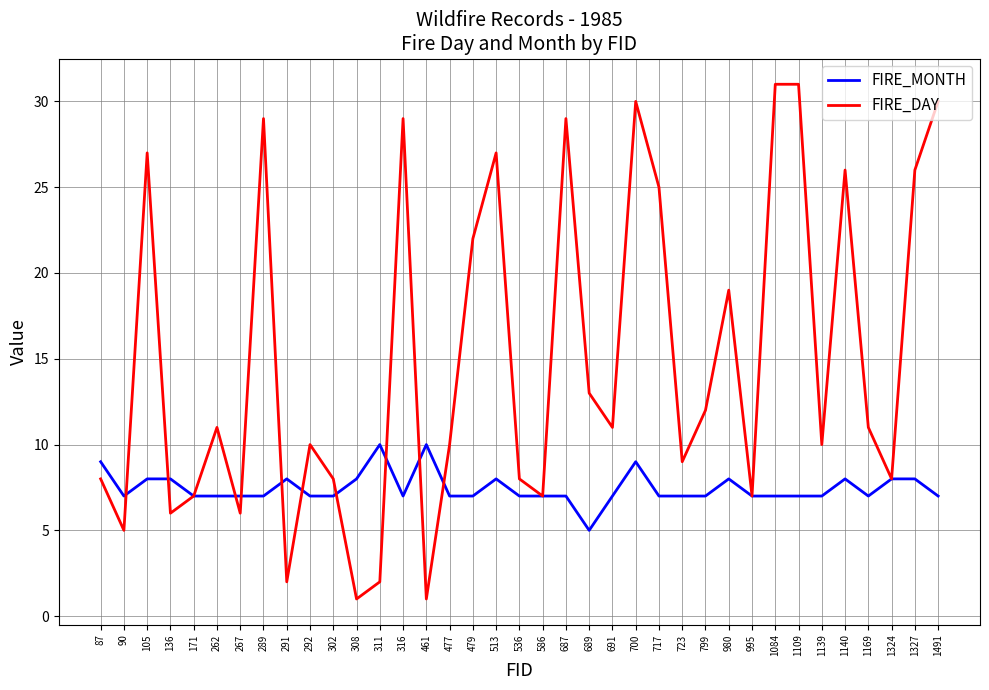

Is it true that FIRE_DAY equals 2 at 311?

True